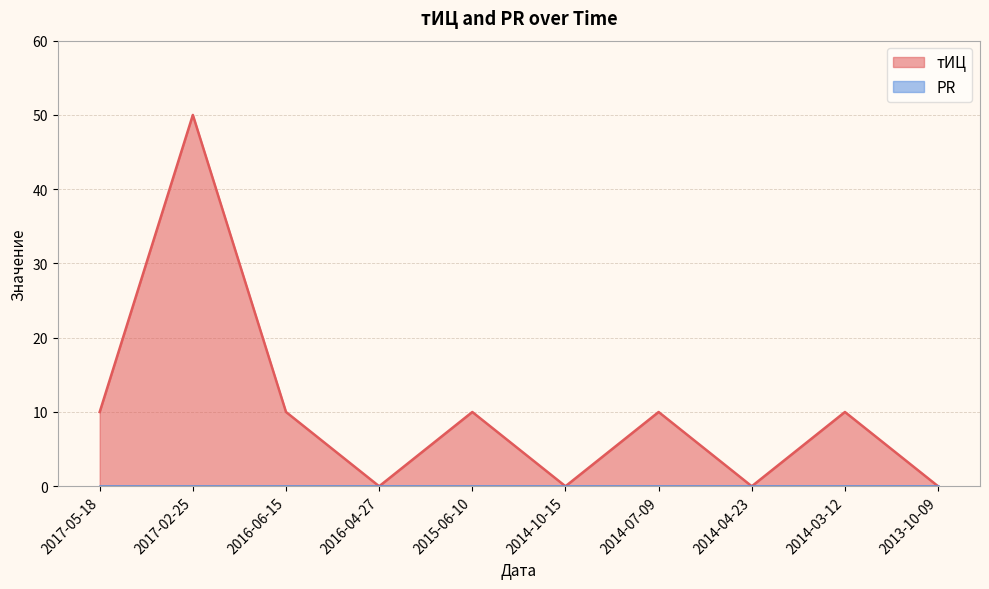

Is it true that the value at 2017-05-18 is 7?

False